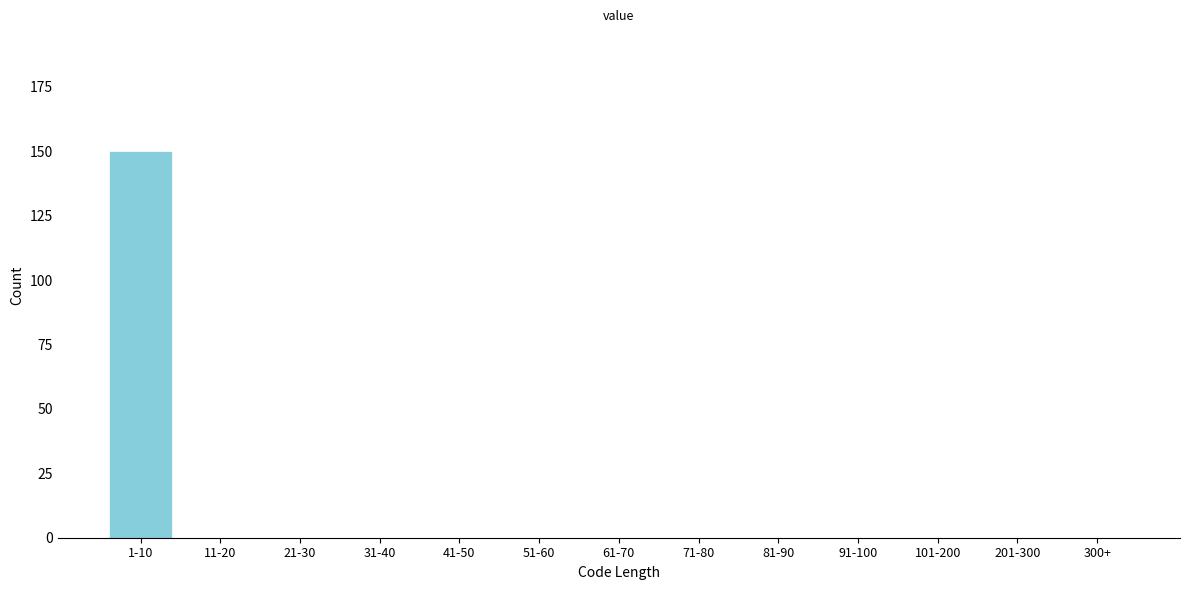

Reading left to right, extract all data points from this chart.

1-10=150	11-20=0	21-30=0	31-40=0	41-50=0	51-60=0	61-70=0	71-80=0	81-90=0	91-100=0	101-200=0	201-300=0	300+=0